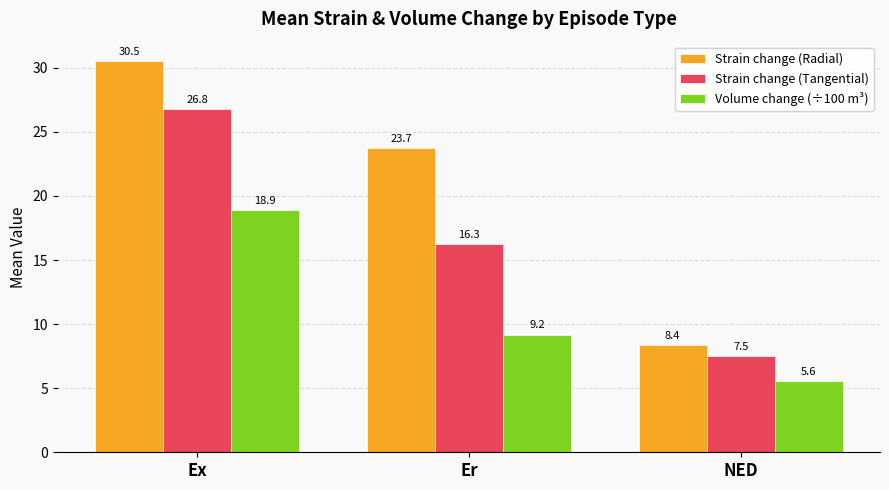

What is the average value of the Strain change (Radial) series?

20.9